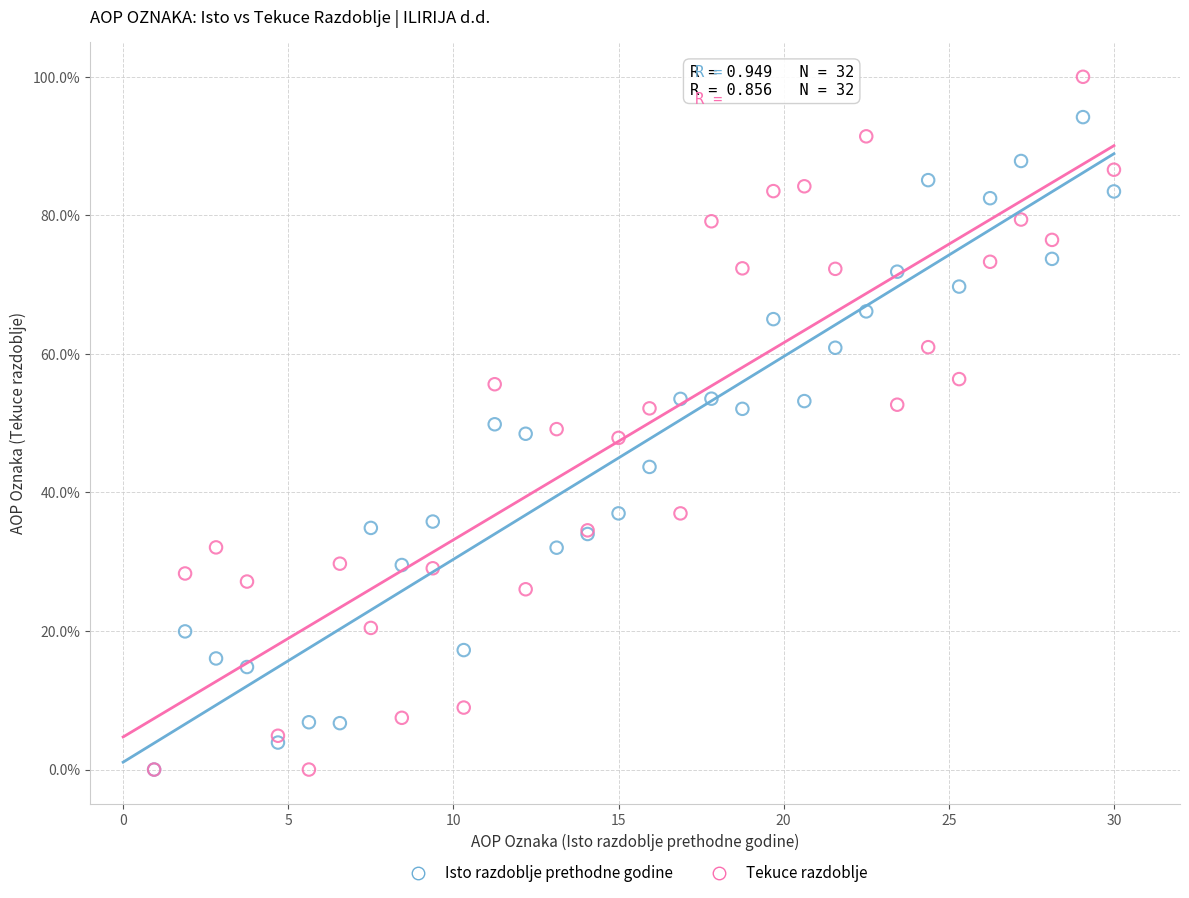

What are all the series names shown in the legend?

Isto razdoblje prethodne godine, Tekuce razdoblje